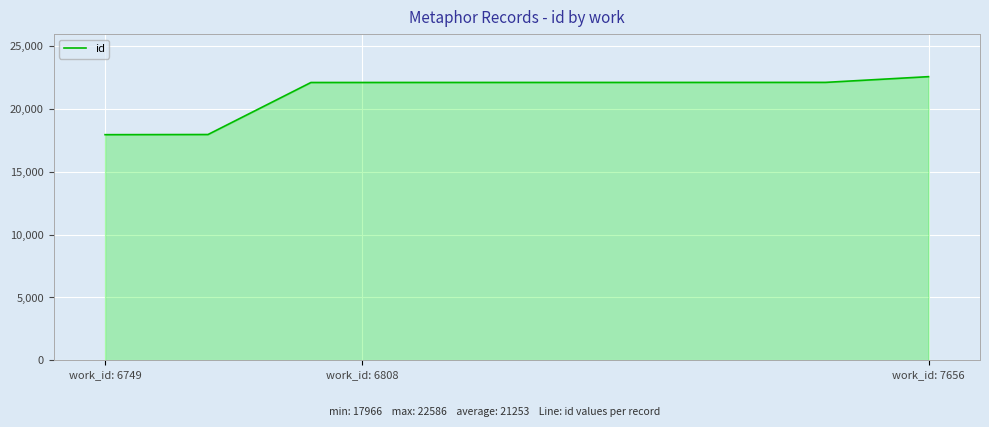

What is the difference between the maximum and minimum values?

4620